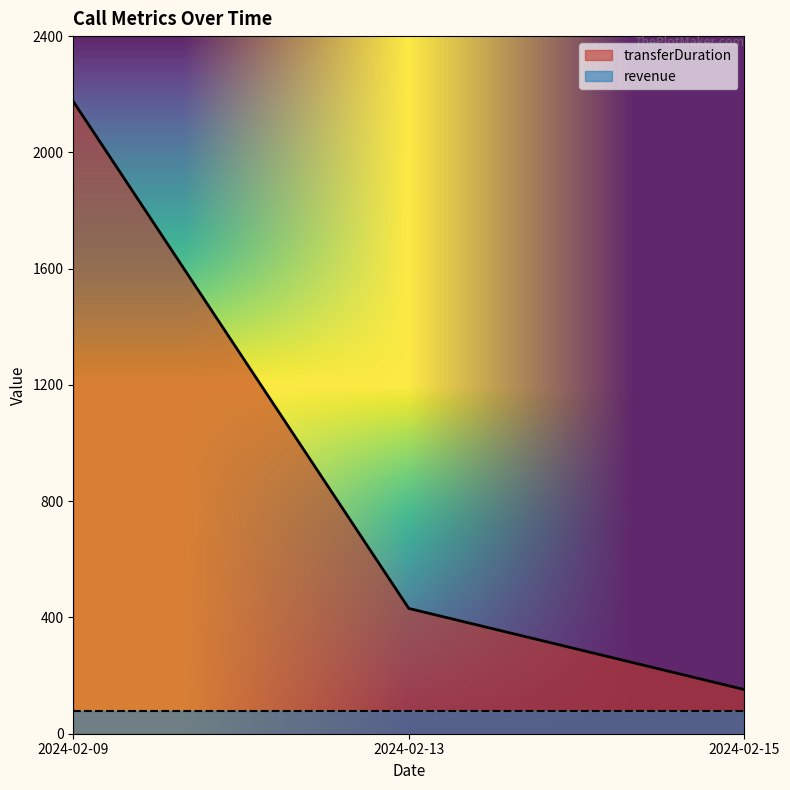

List the labels in order of value, largest first.

2024-02-09, 2024-02-13, 2024-02-15